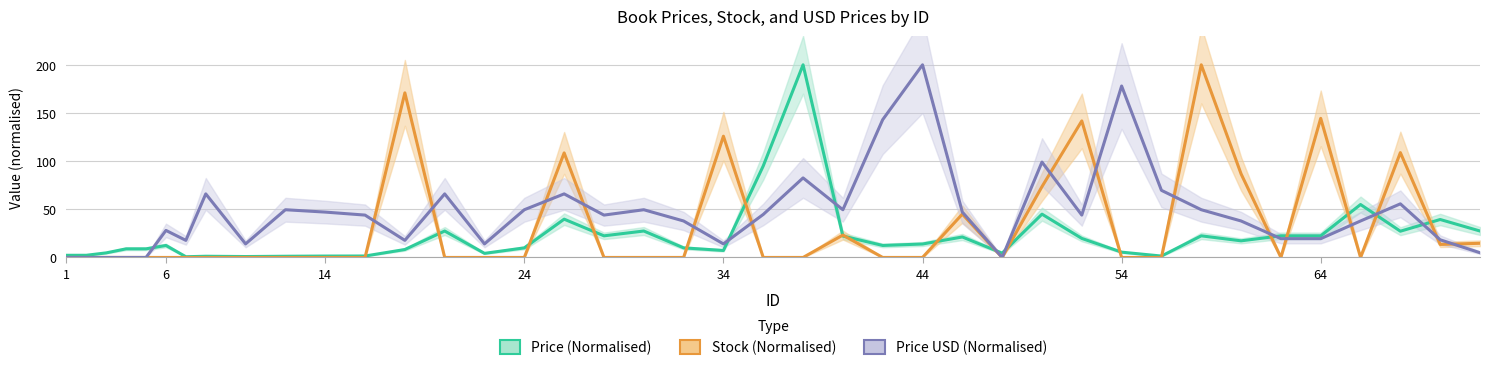

True or false: Price (Normalised) has a value of 15.1 at 13.

False